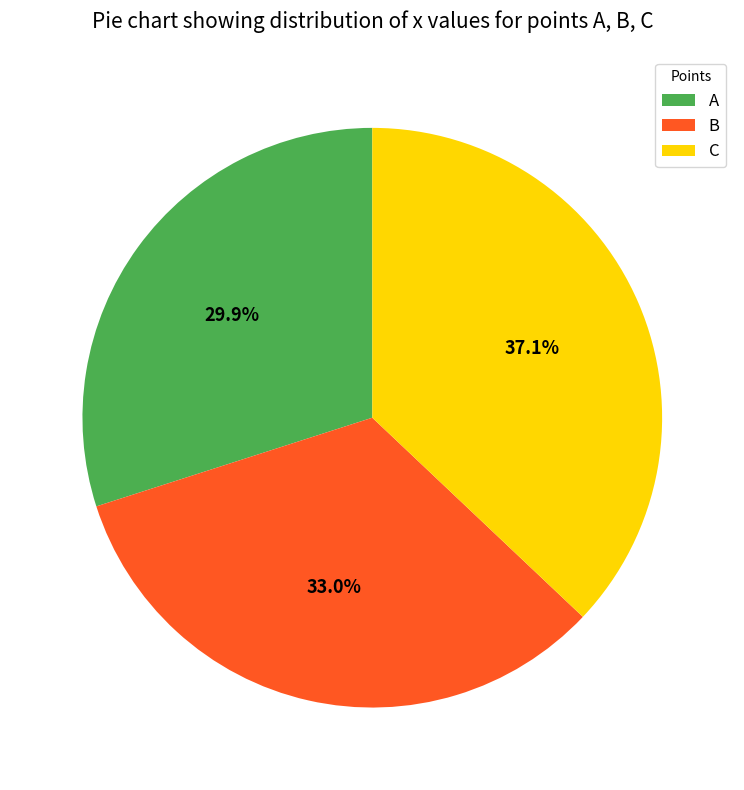

To the nearest percent, what is the average slice percentage?

33%